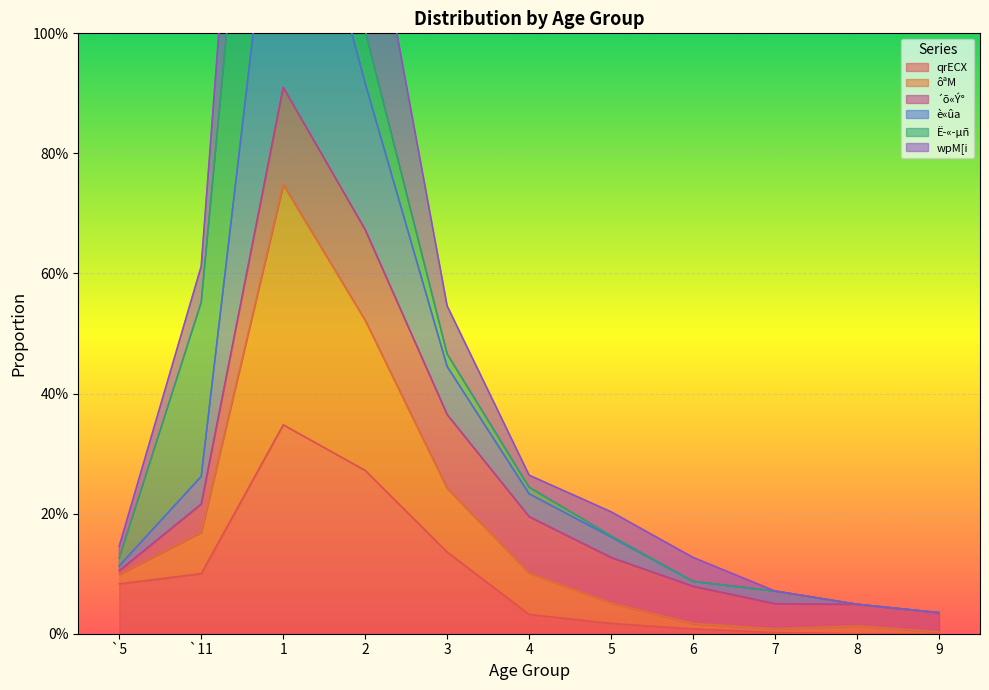

What is the highest value of the qrECX series?

0.3